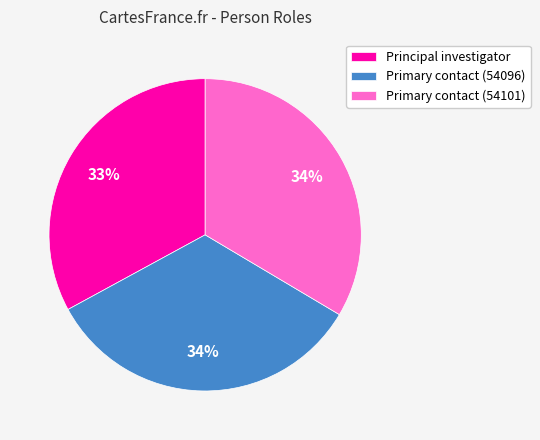

Do Primary contact (54096) and Primary contact (54101) together represent more than half of the pie?

Yes